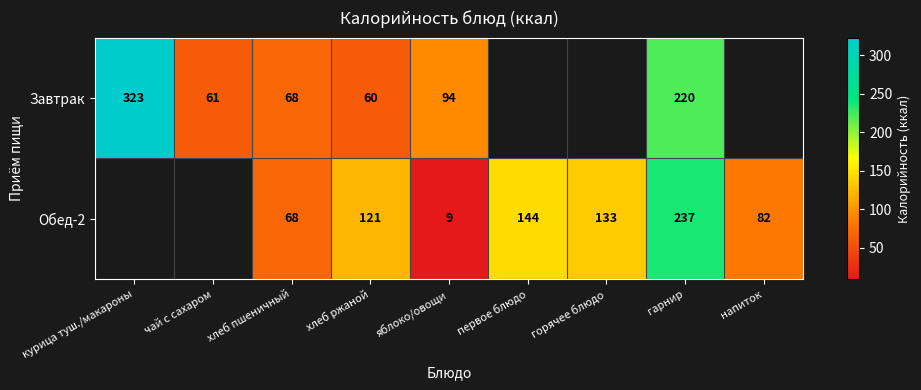

What is the total value across all series at яблоко/овощи?

103